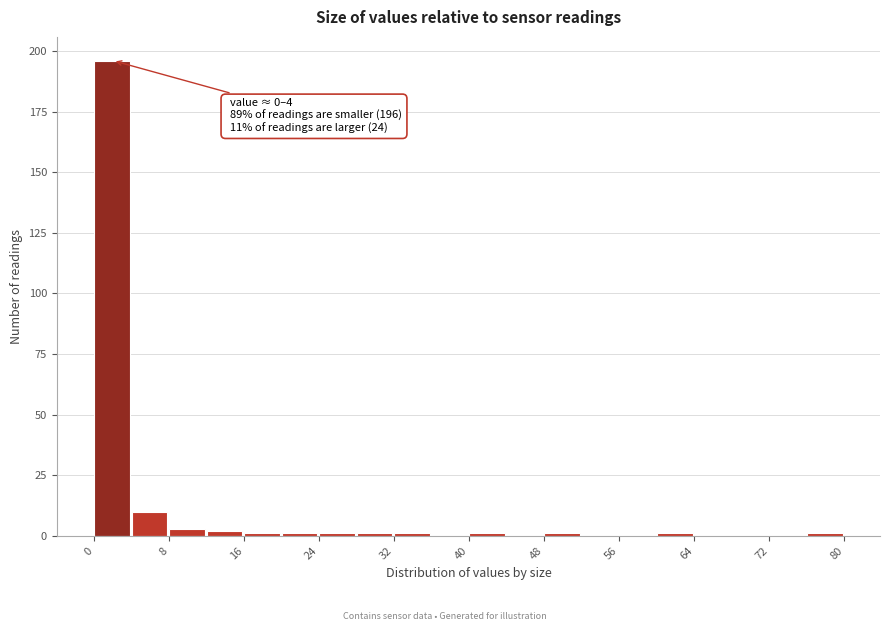

Which range on the x-axis has the tallest bar?

0 to 4